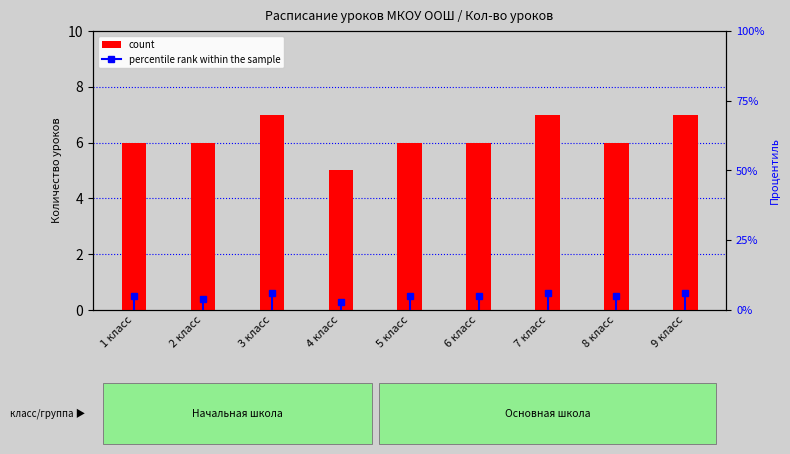

At which category does the chart reach its peak across all series?

3 класс